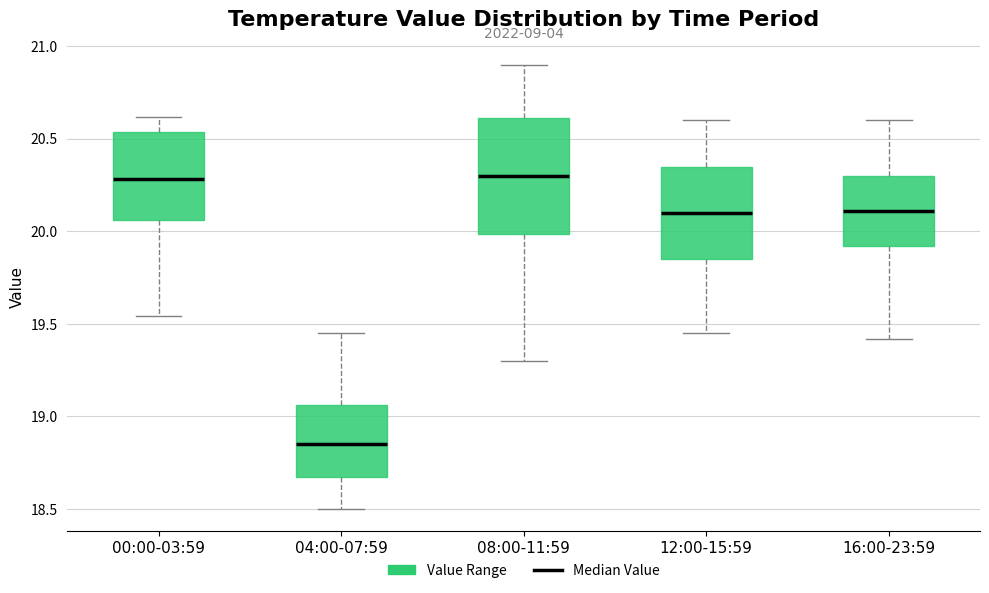

Where is the lower edge of the box for 00:00-03:59 on the y-axis? The values are not printed on the chart, so give them approximately, as read against the axis.

20.05